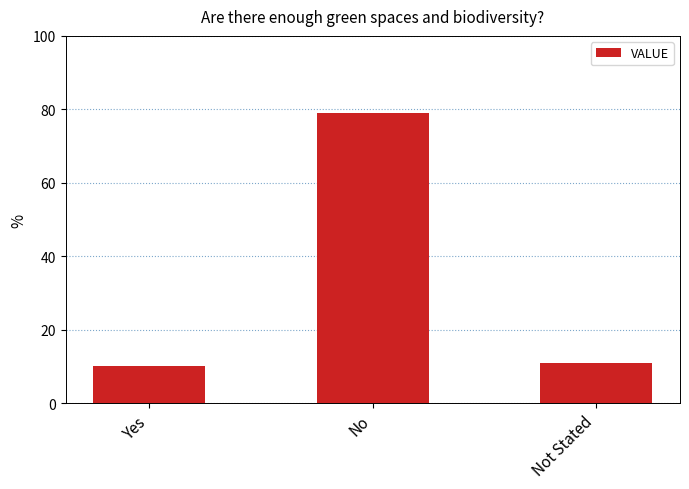

What is the difference between the maximum and second lowest values?

68